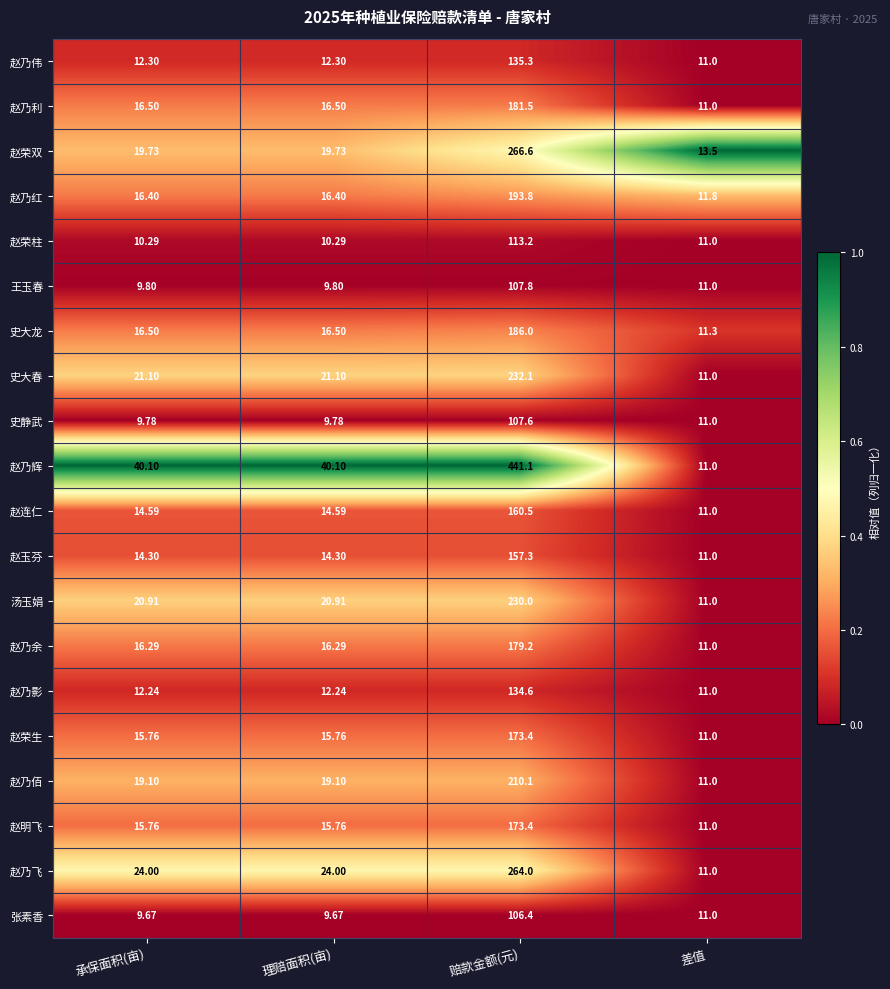

Which category has the highest value across all series?

赔款金额(元)